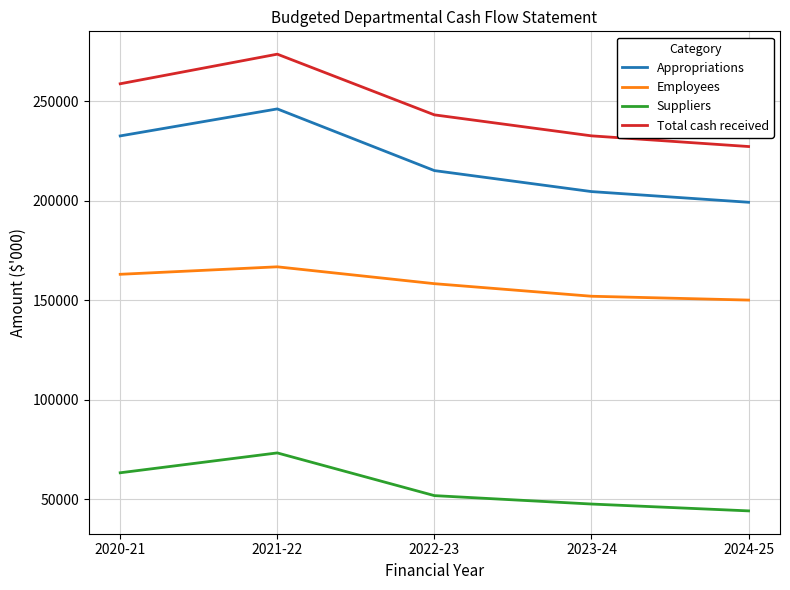

At which category is the sum across all series the highest?

2021-22